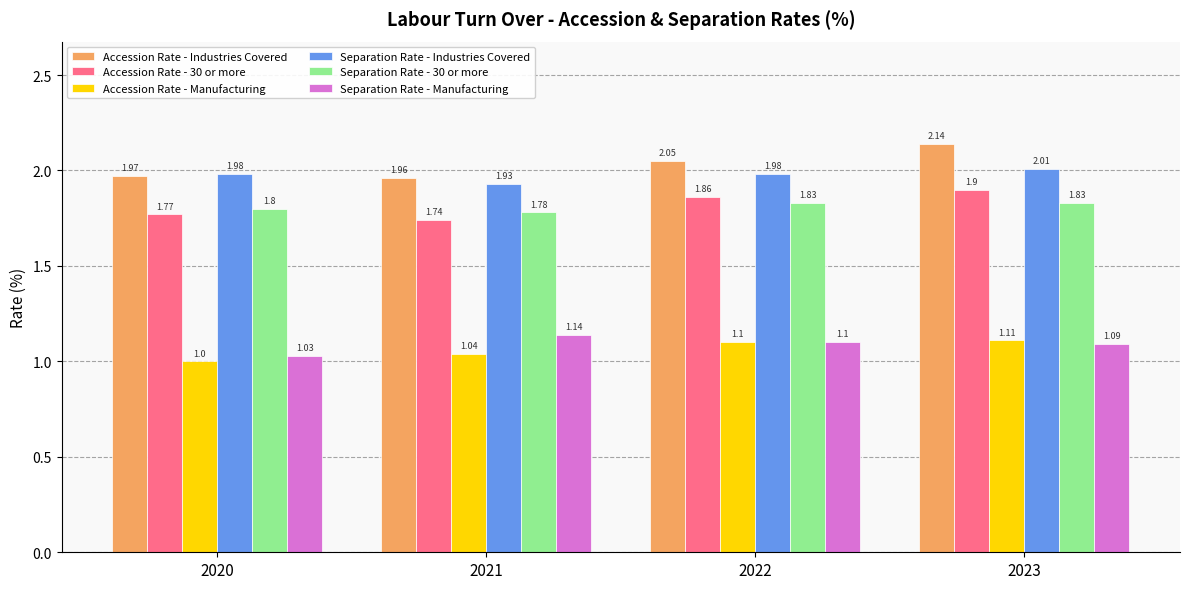

Which series changed the most between 2021 and 2022?

Accession Rate - 30 or more